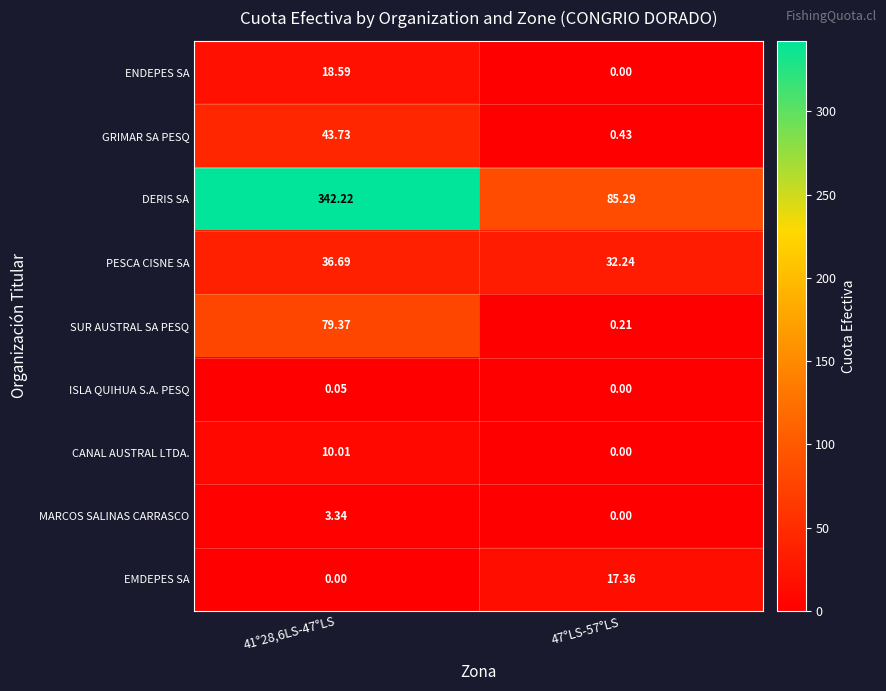

Is the value of EMDEPES SA at 47°LS-57°LS greater than the value of ISLA QUIHUA S.A. PESQ at 41°28,6LS-47°LS?

Yes